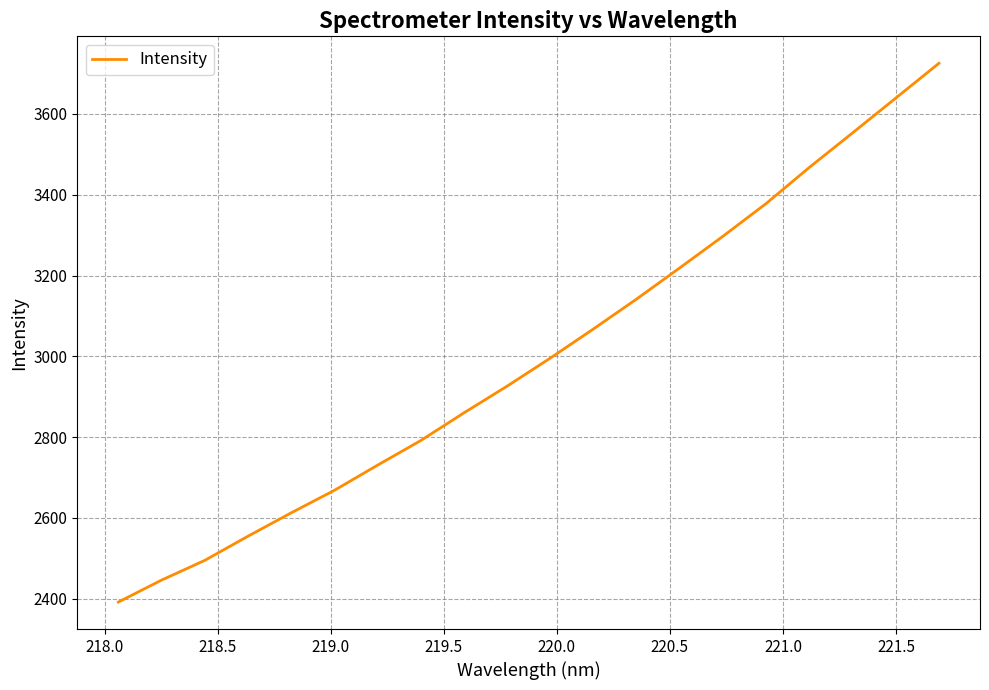

True or false: the data has more than 1 interior local peaks.

False